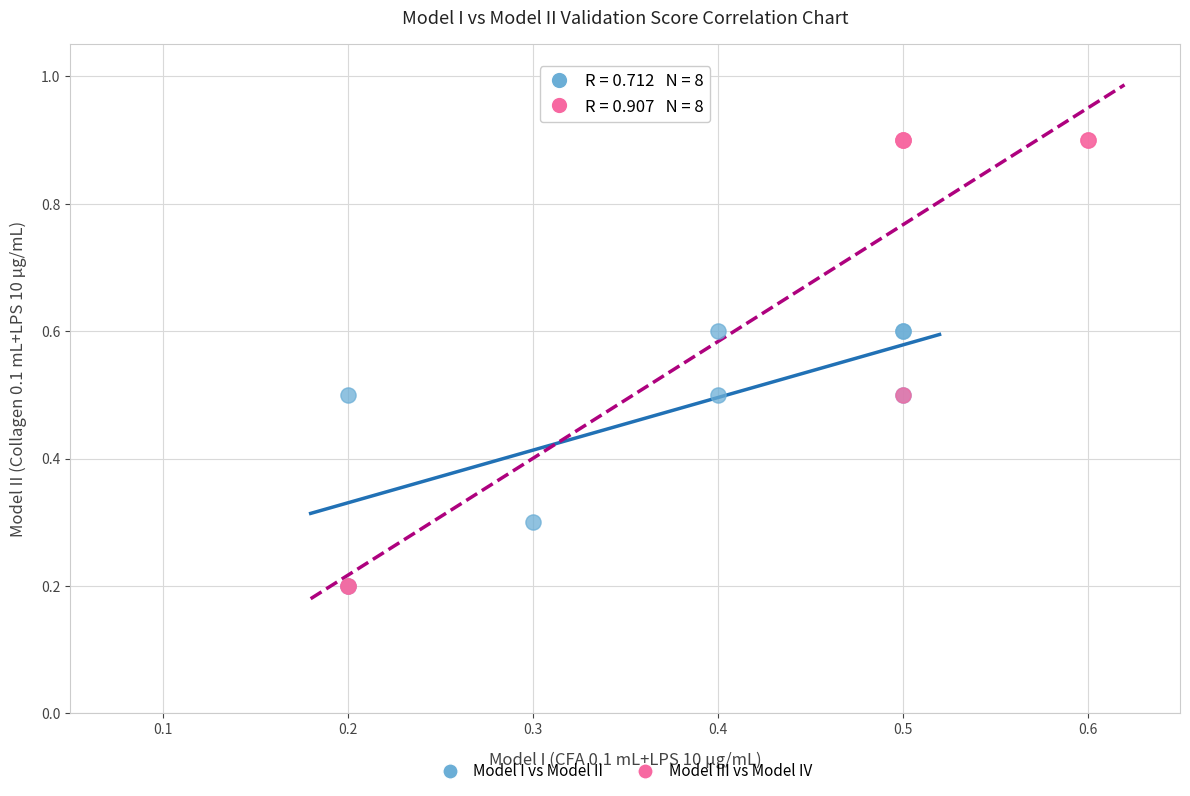

Which series reaches the maximum Y coordinate?

Model III vs Model IV